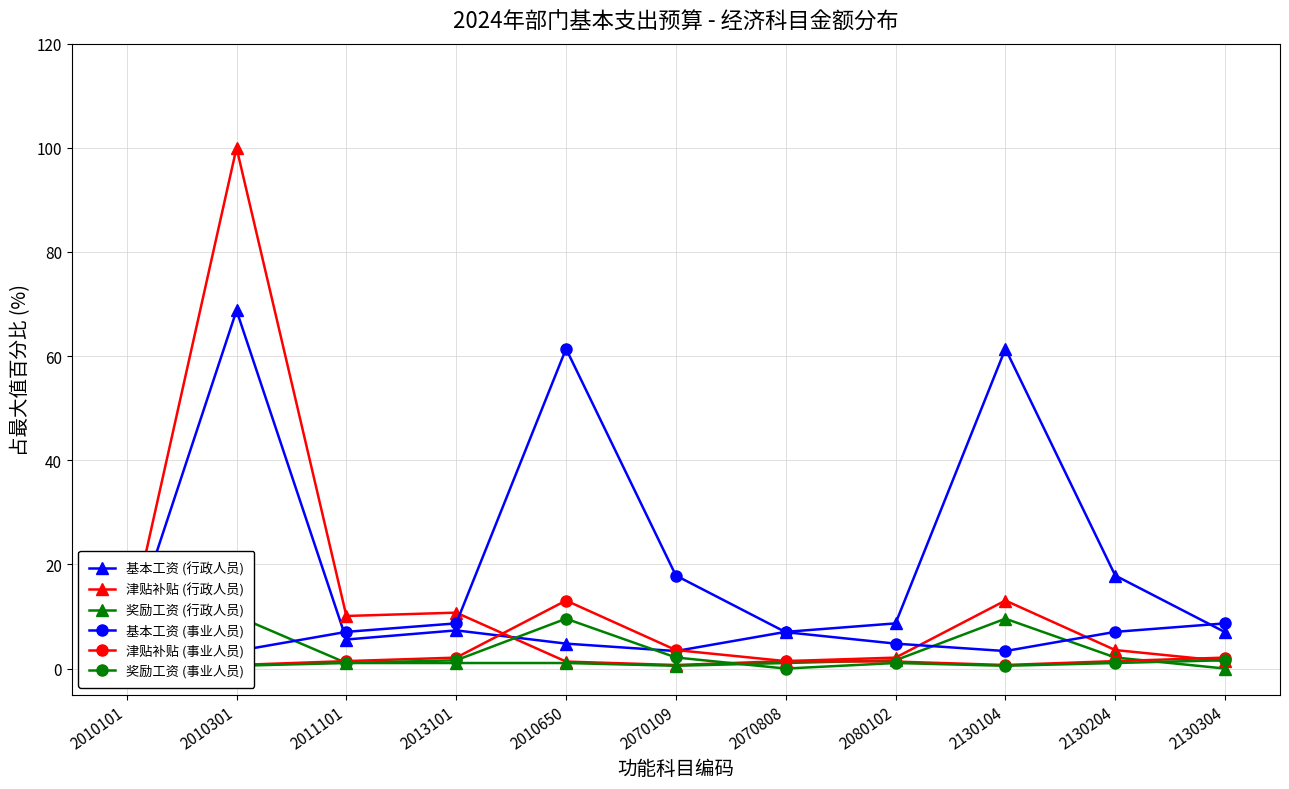

After their last crossing, which series has the higher values: 基本工资 (行政人员) or 津贴补贴 (行政人员)?

基本工资 (行政人员)